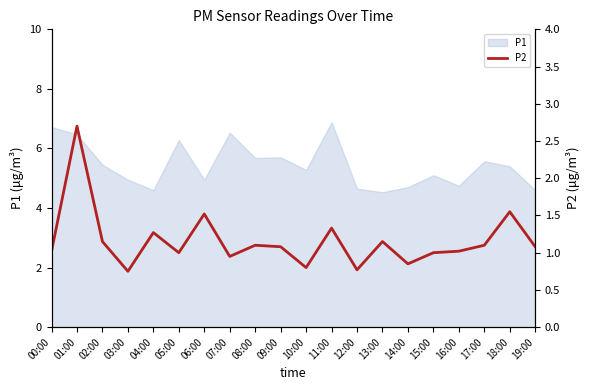

The value of P1 at 16:00 is 1.4. True or false?

False